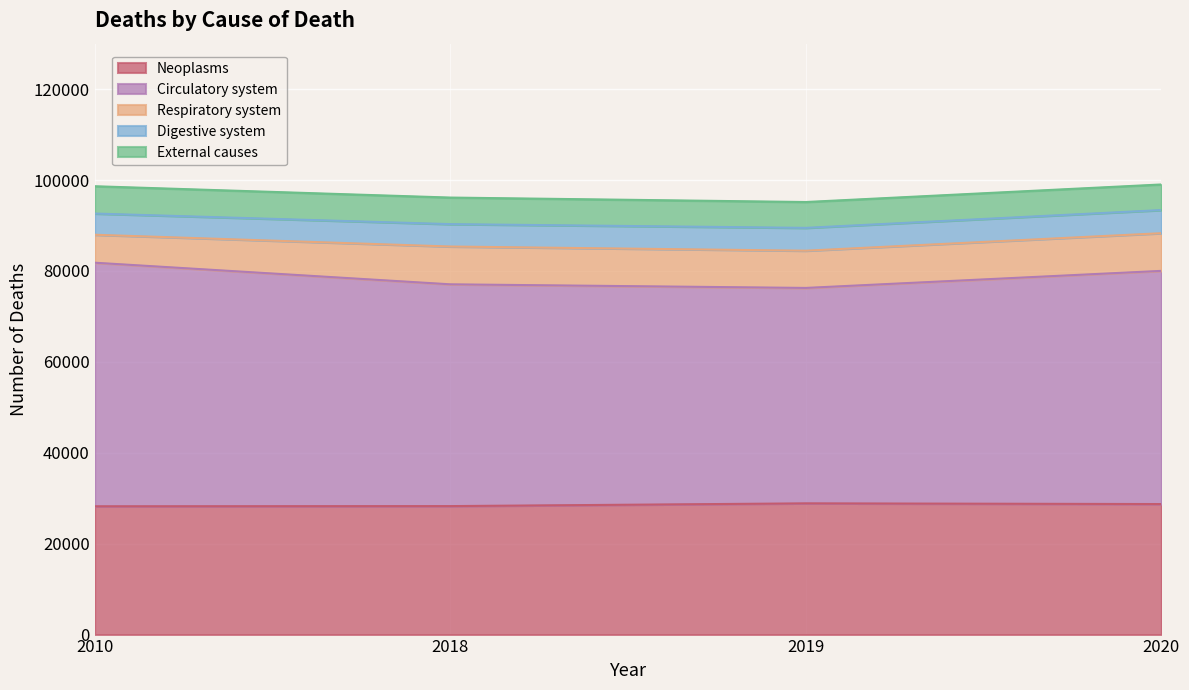

Is the value of Neoplasms at 2019 greater than the value of Respiratory system at 2010?

Yes